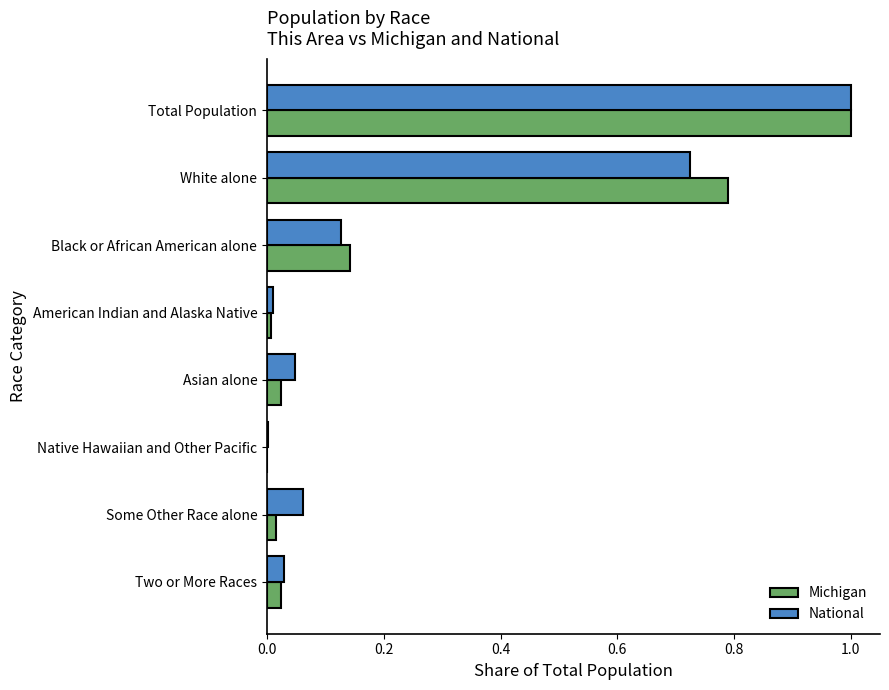

The Michigan series shows 1.0 at Total Population. True or false?

True